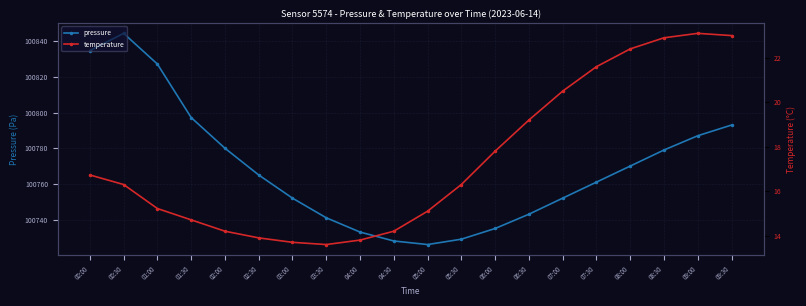

What is the approximate value of temperature at 09:30?

23.0